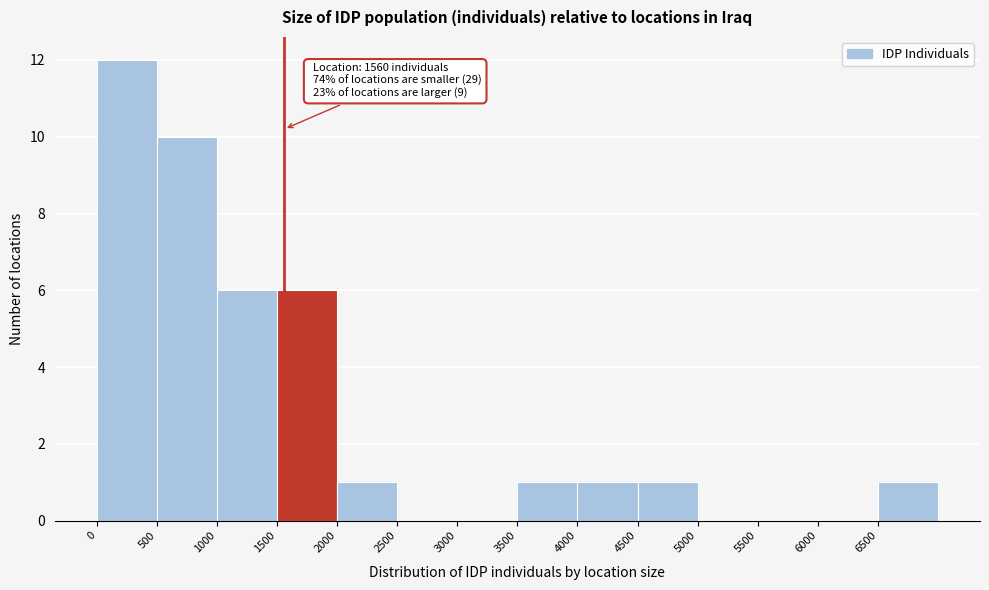

Over which range of the x-axis is the bar tallest?

0 to 500